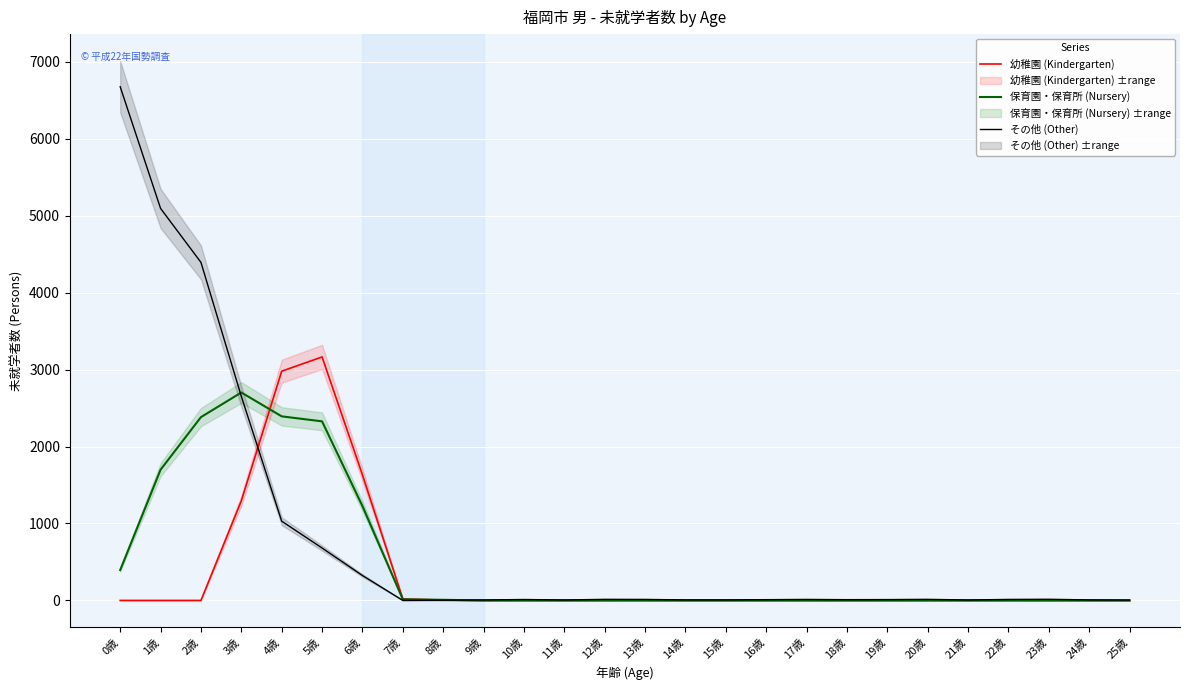

How many times do 保育園・保育所 (Nursery) and 幼稚園 (Kindergarten) cross each other?

2